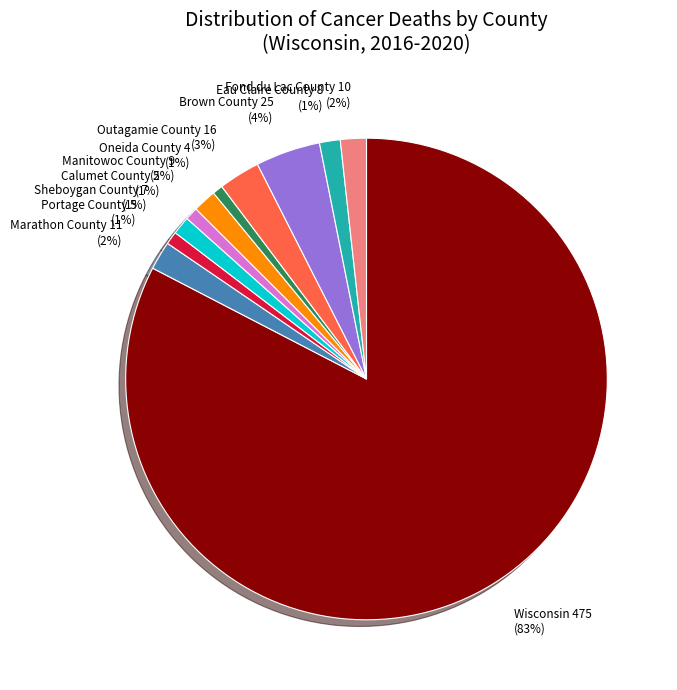

Combined, do Fond du Lac County 10 (2%) and Portage County 5 (1%) account for over 50%?

No